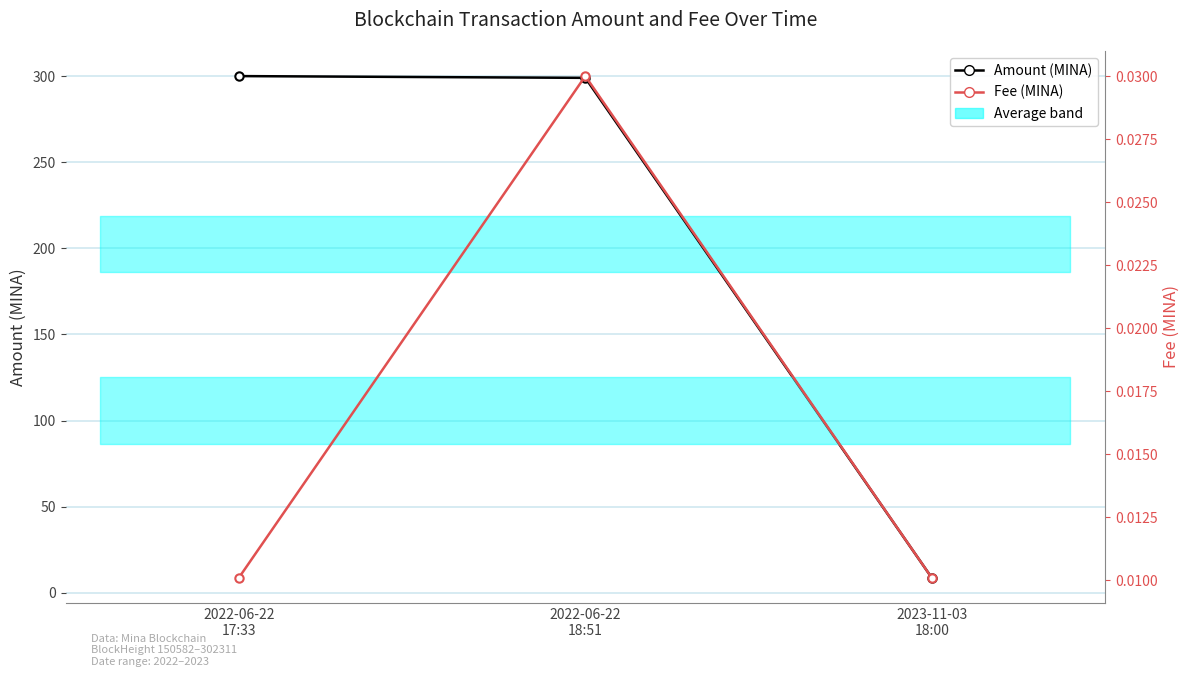

Where does the Amount (MINA) series first go above 299?

2022-06-22
17:33